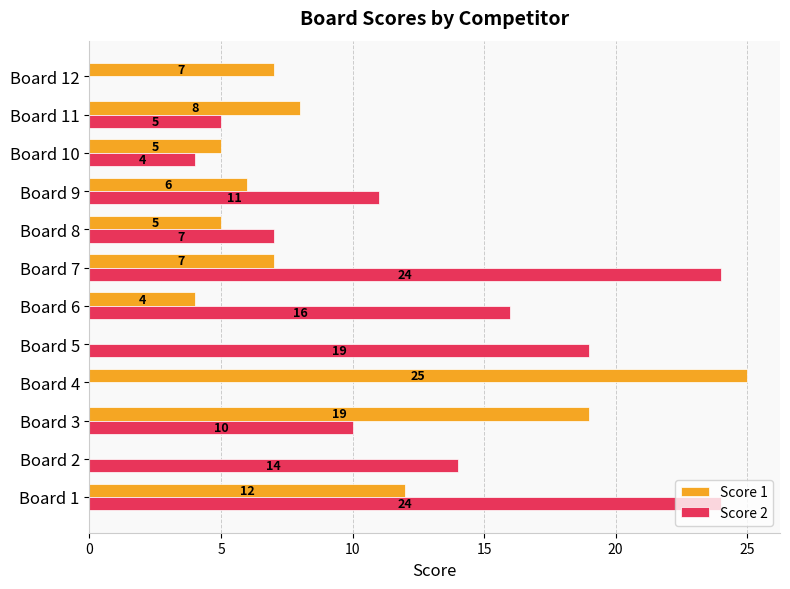

Which series has the largest range (max minus min)?

Score 1